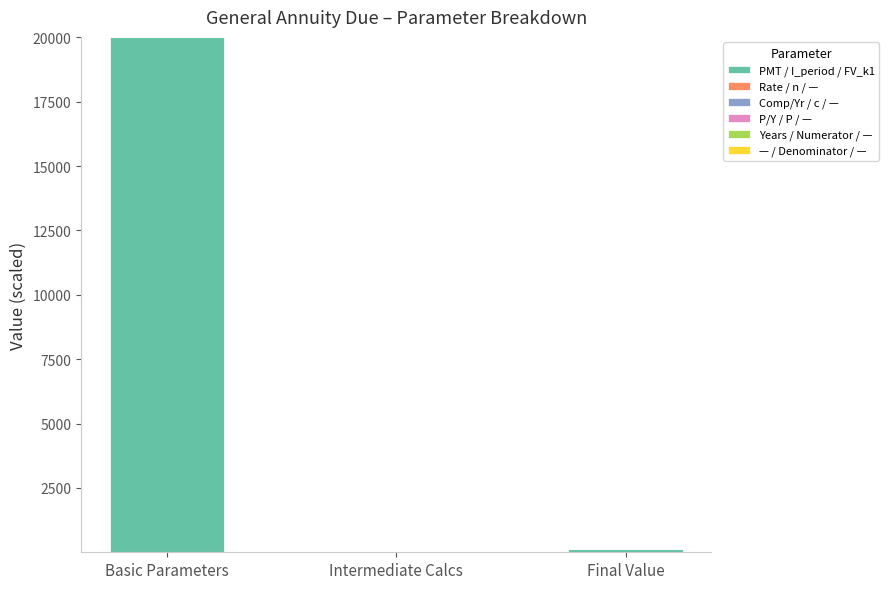

How many categories are shown in the chart?

3